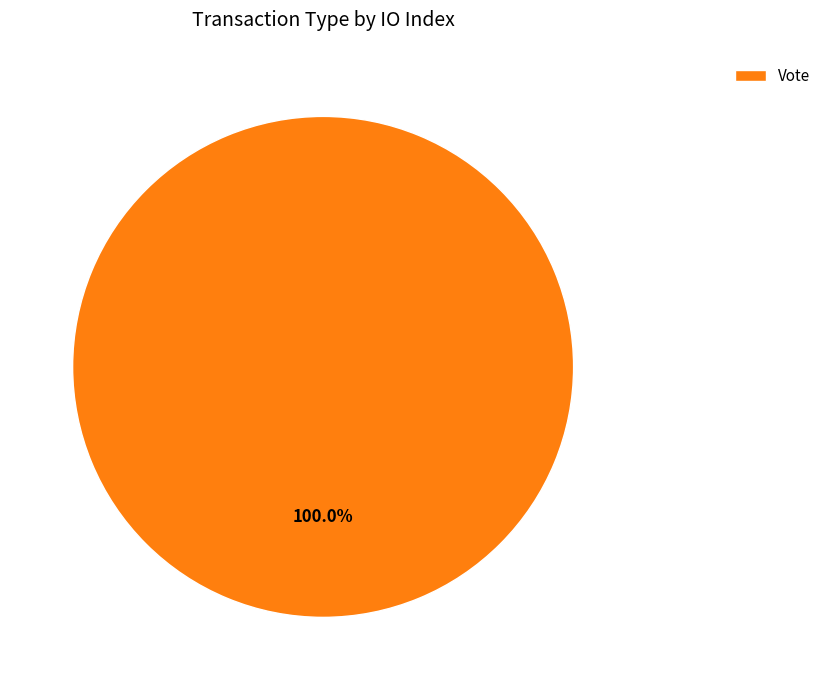

Rank the categories by value from lowest to highest.

Vote